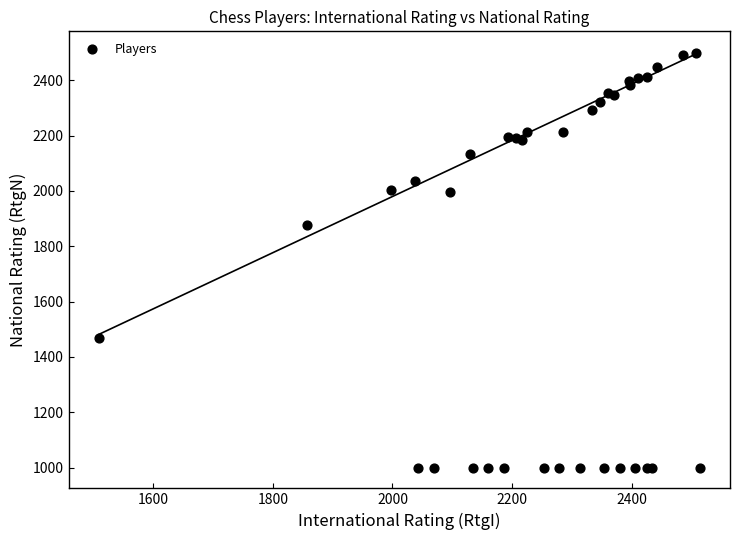

What Y value in the scatter plot is closest to 1749?

1877